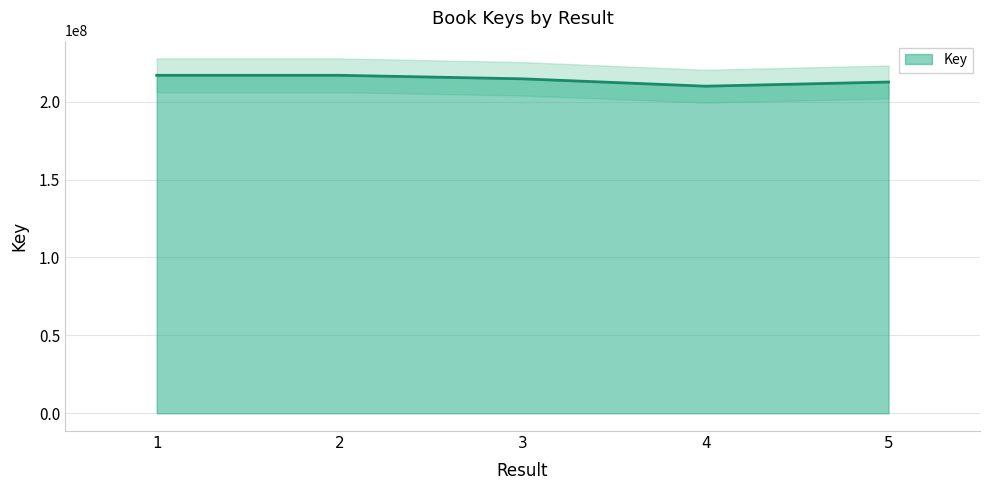

Count the number of values greater than 214691044.

2